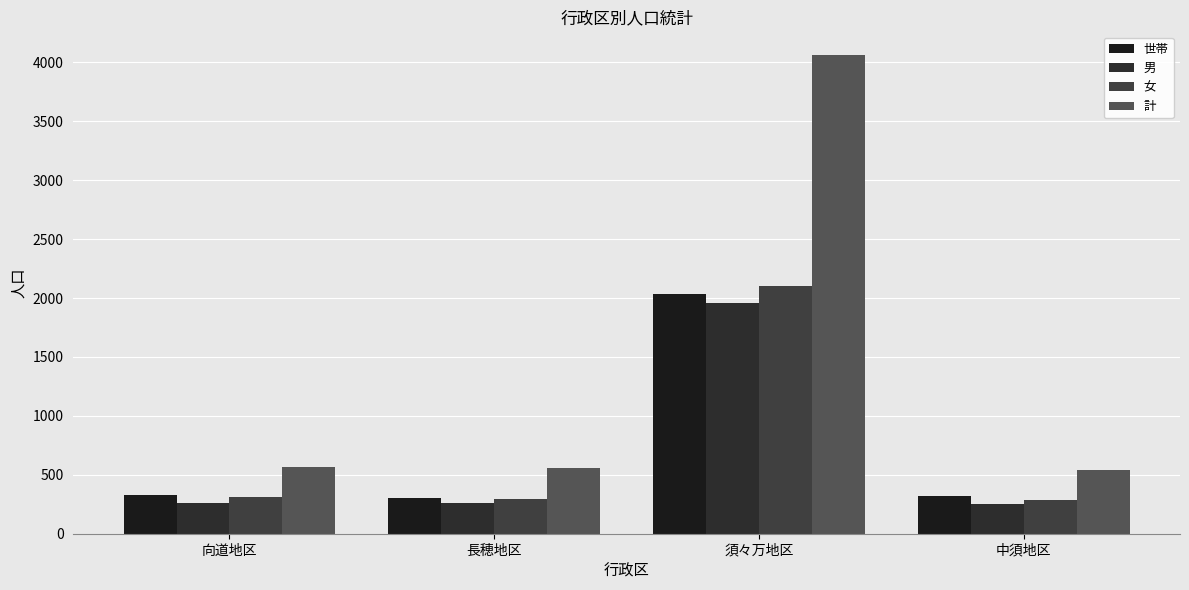

Reading left to right, list all the values displayed in this chart.

世帯: 向道地区=330	長穂地区=300	須々万地区=2033	中須地区=317
男: 向道地区=259	長穂地区=260	須々万地区=1961	中須地区=256
女: 向道地区=311	長穂地区=298	須々万地区=2100	中須地区=288
計: 向道地区=570	長穂地区=558	須々万地区=4061	中須地区=544